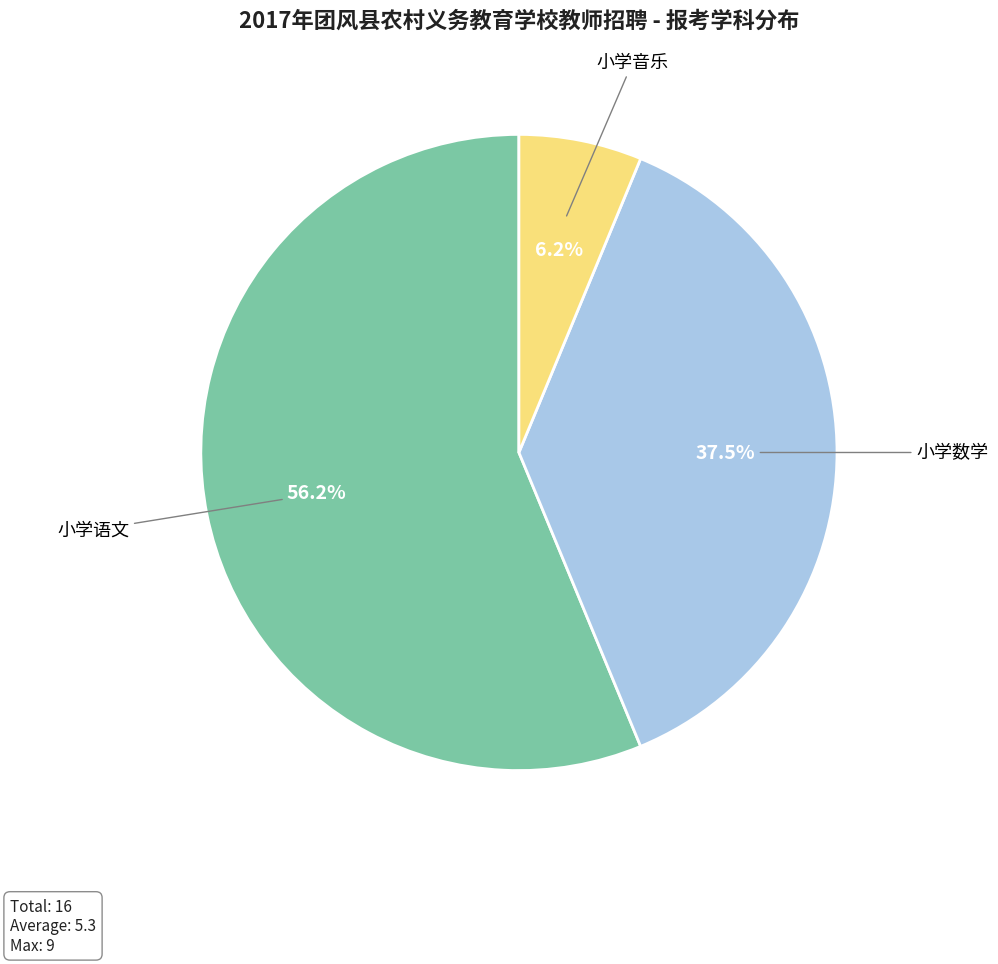

Is there any slice that represents more than half of the pie?

Yes